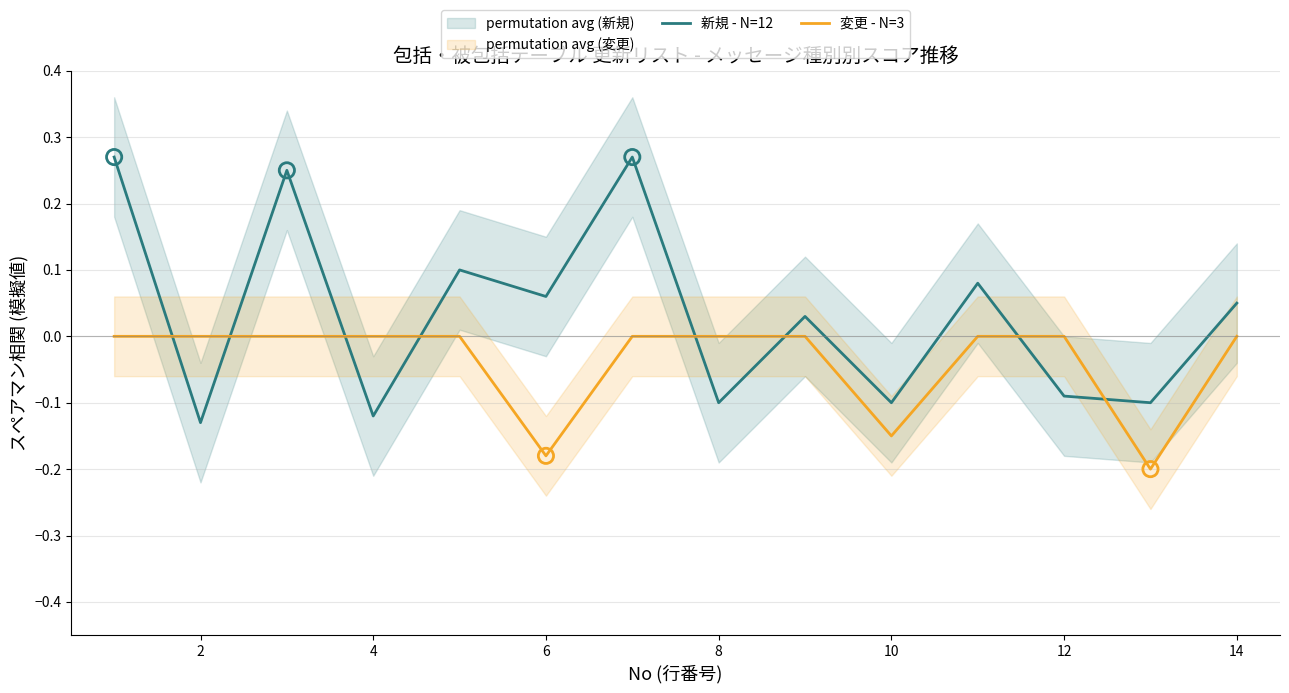

Which series contains the lowest Y value?

変更 - N=3